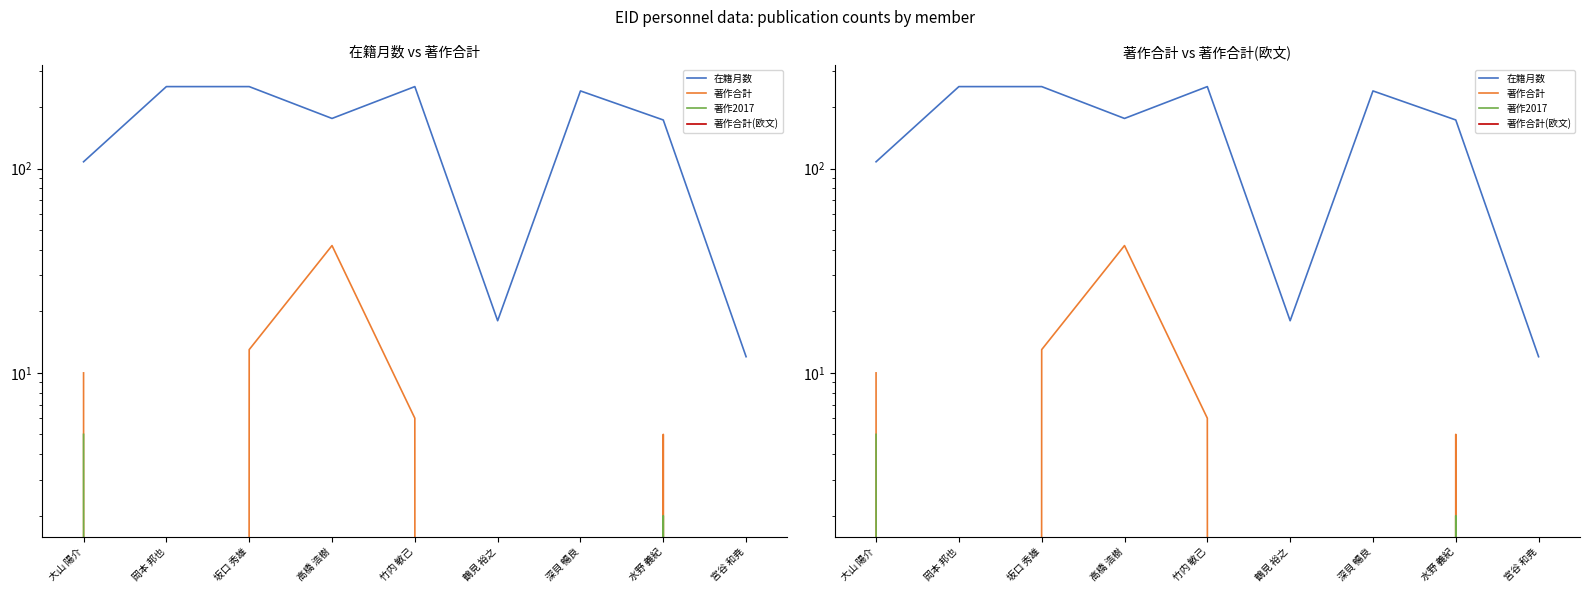

True or false: 著作合計 and 著作合計(欧文) cross at least once.

False